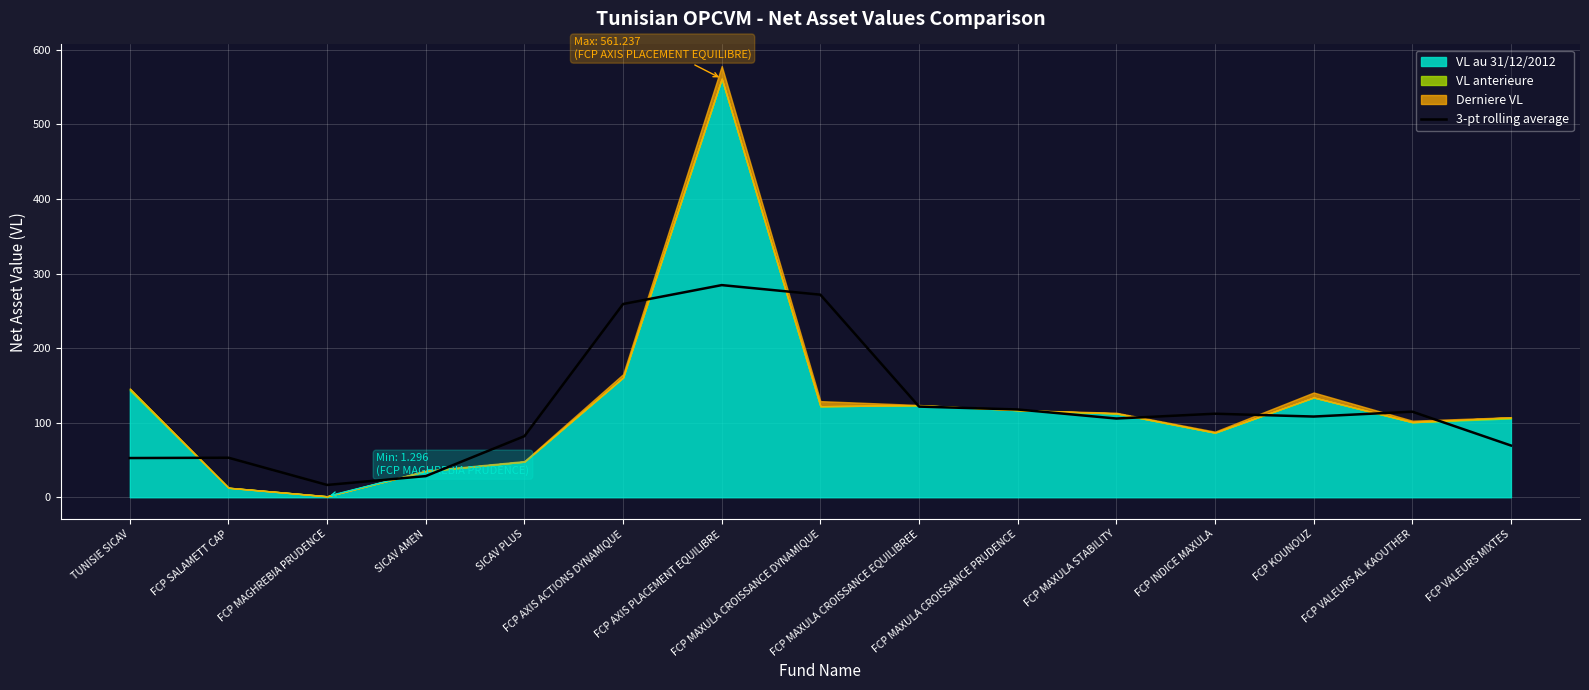

What is the lowest value of the 3-pt rolling average series?

16.5